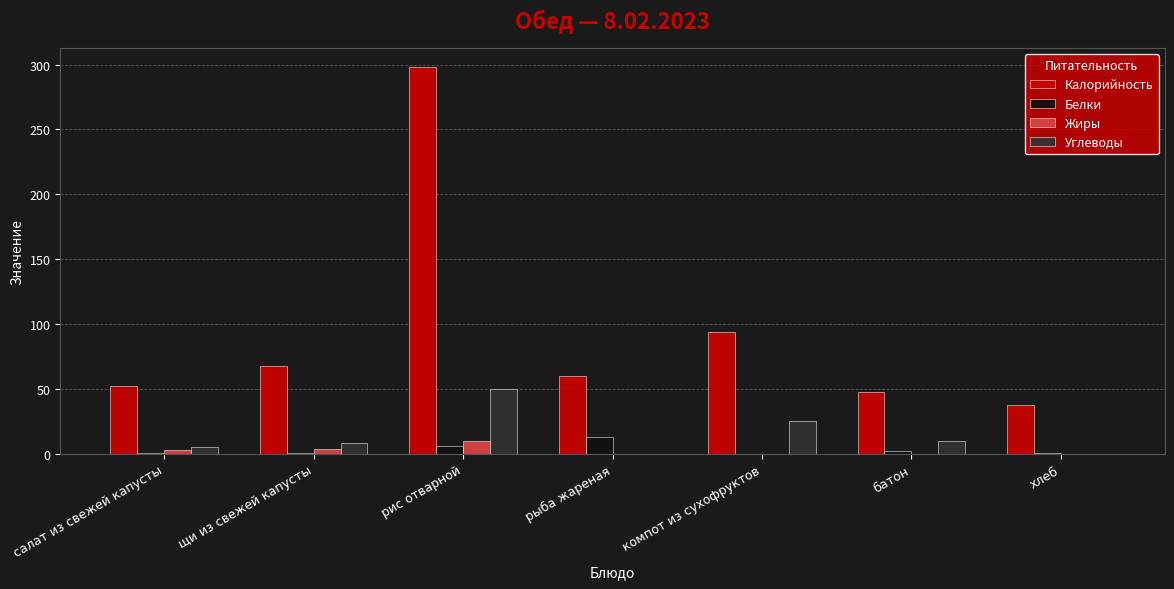

The value of Калорийность at щи из свежей капусты is 120. True or false?

False